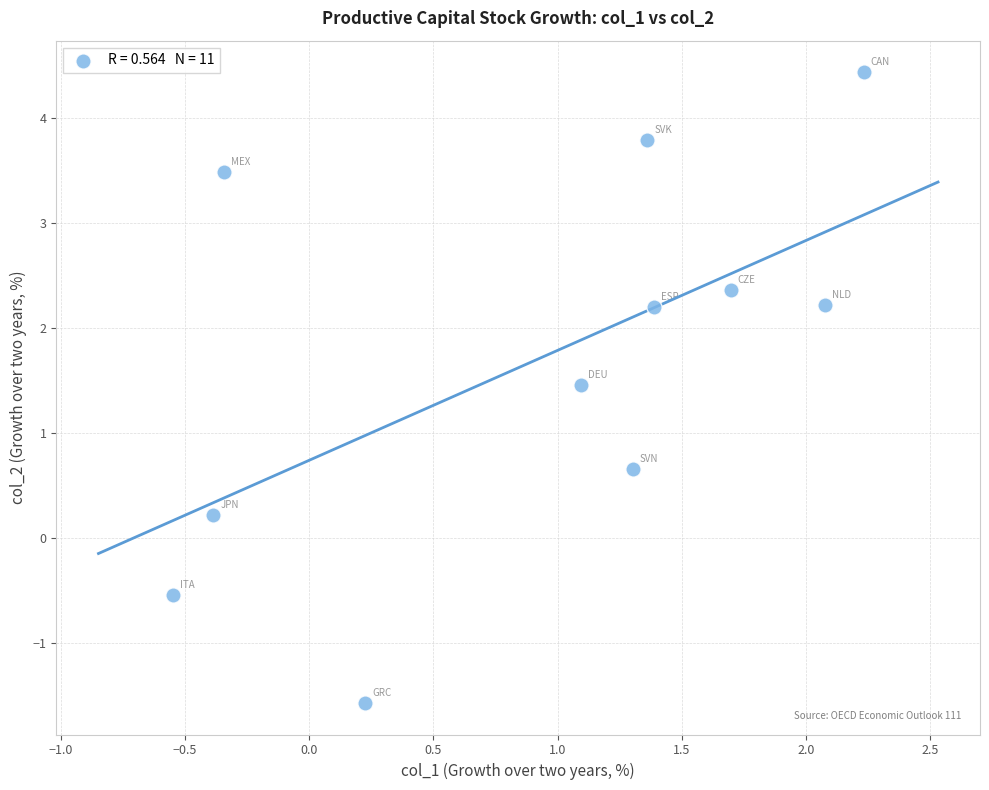

What Y value in the scatter plot is closest to 1?

0.7